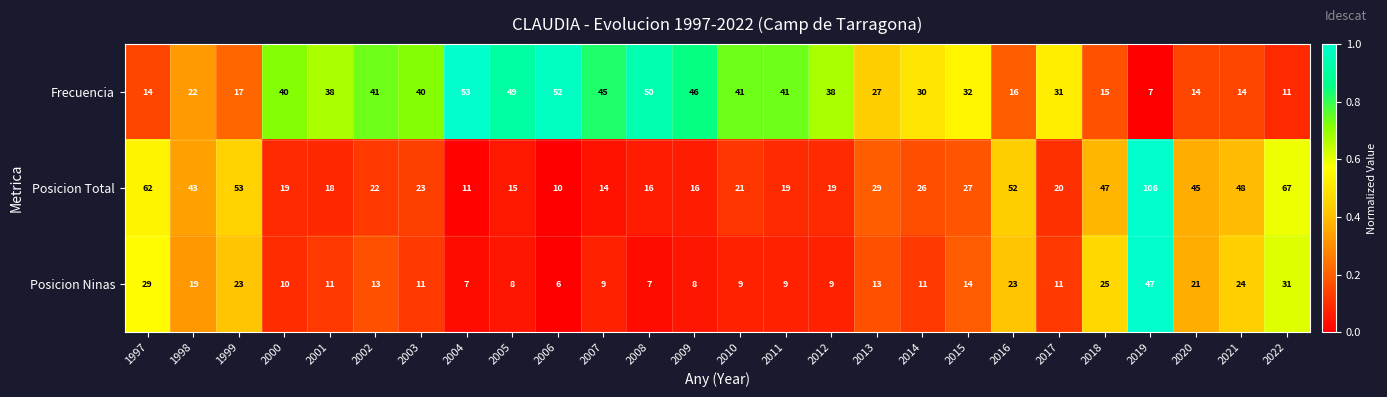

The value of Posicion Total at 2006 is 5. True or false?

False